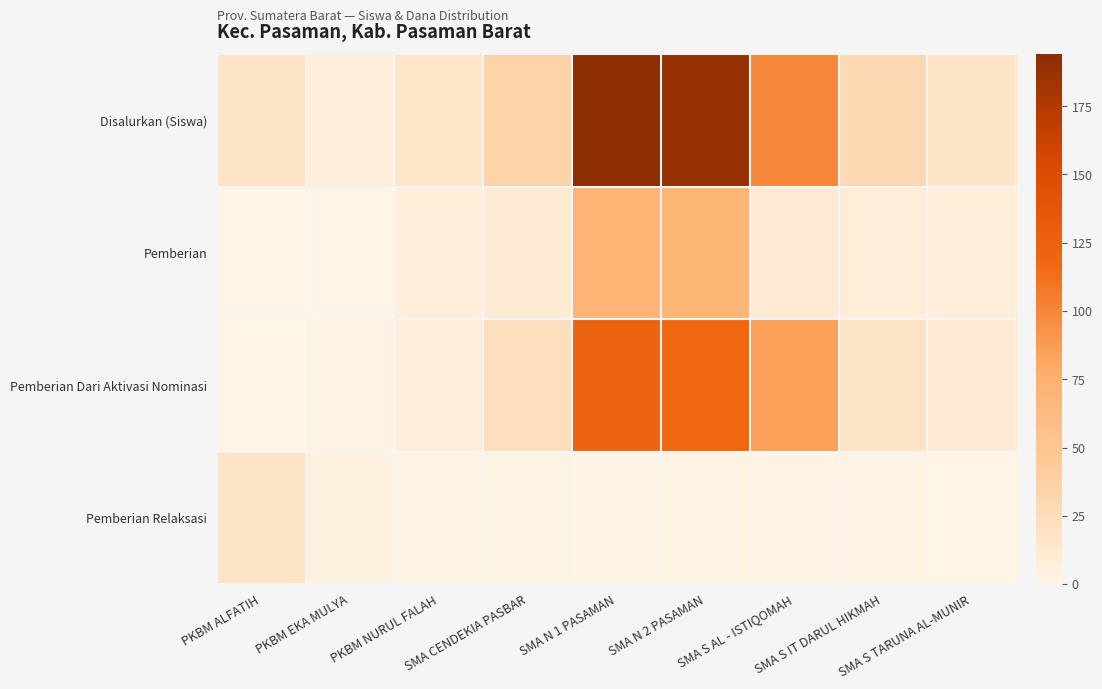

At SMA S IT DARUL HIKMAH, list the series in order from smallest to largest.

Pemberian Relaksasi, Pemberian, Pemberian Dari Aktivasi Nominasi, Disalurkan (Siswa)